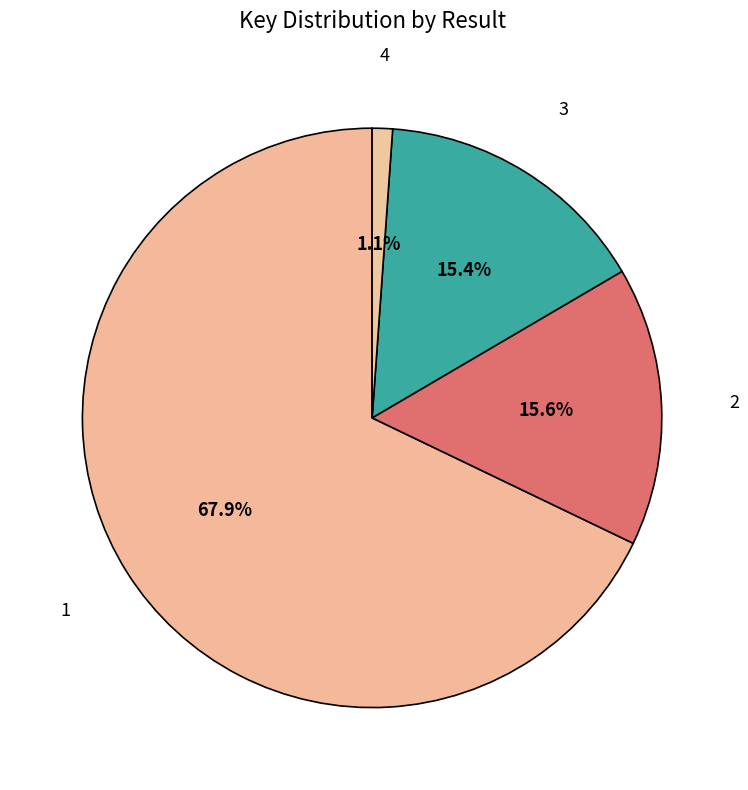

Count the number of slices in the pie.

4